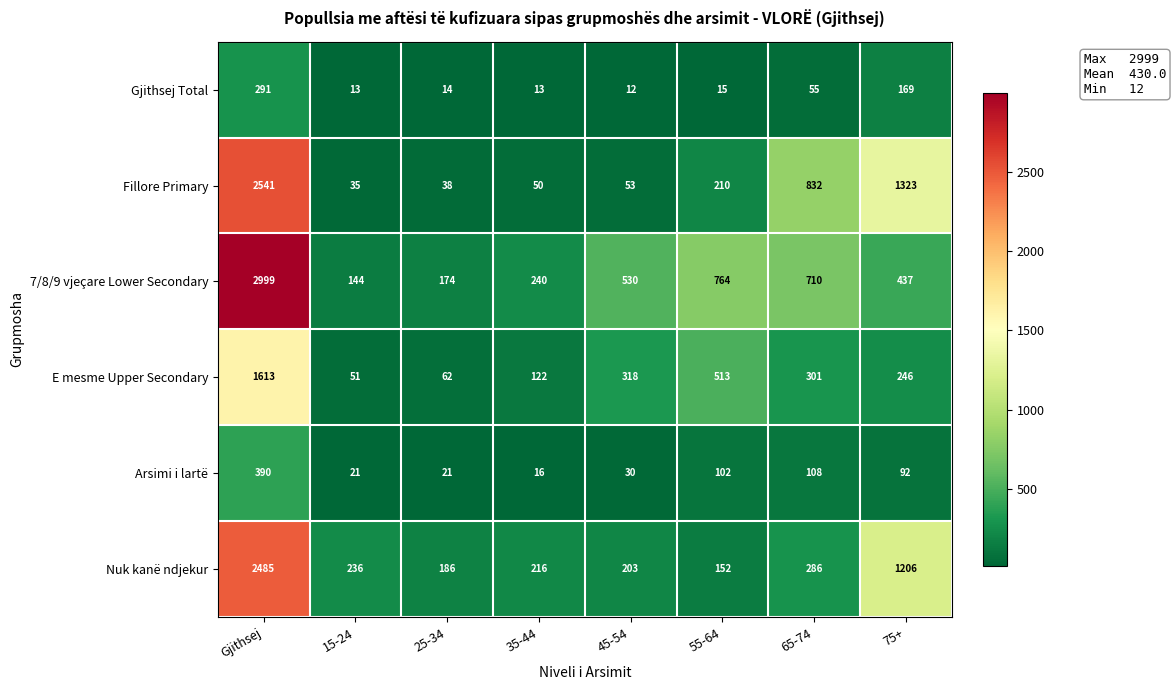

Which series has the largest total across all categories?

7/8/9 vjeçare Lower Secondary